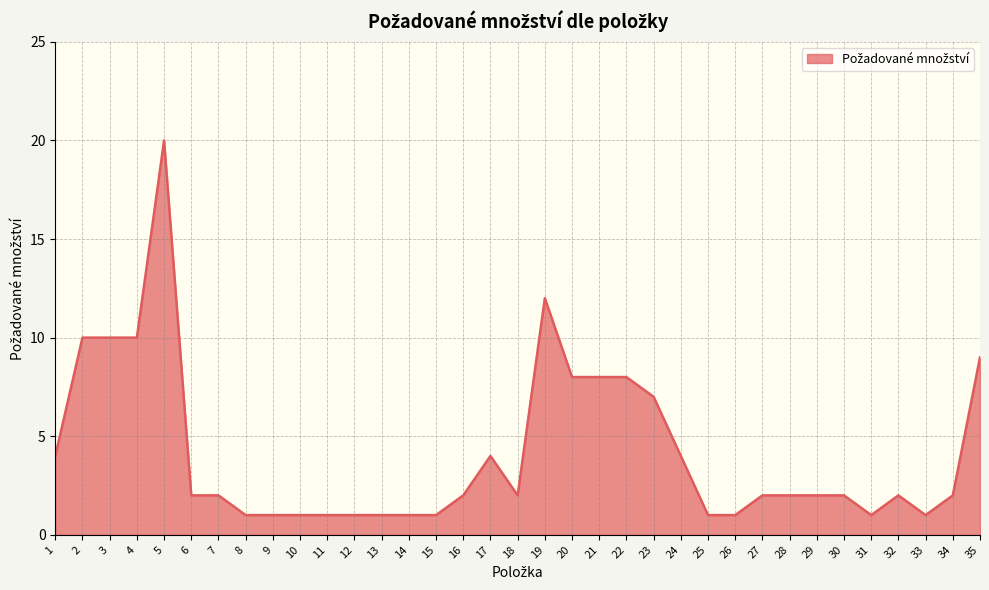

How many lines are shown in the chart?

1